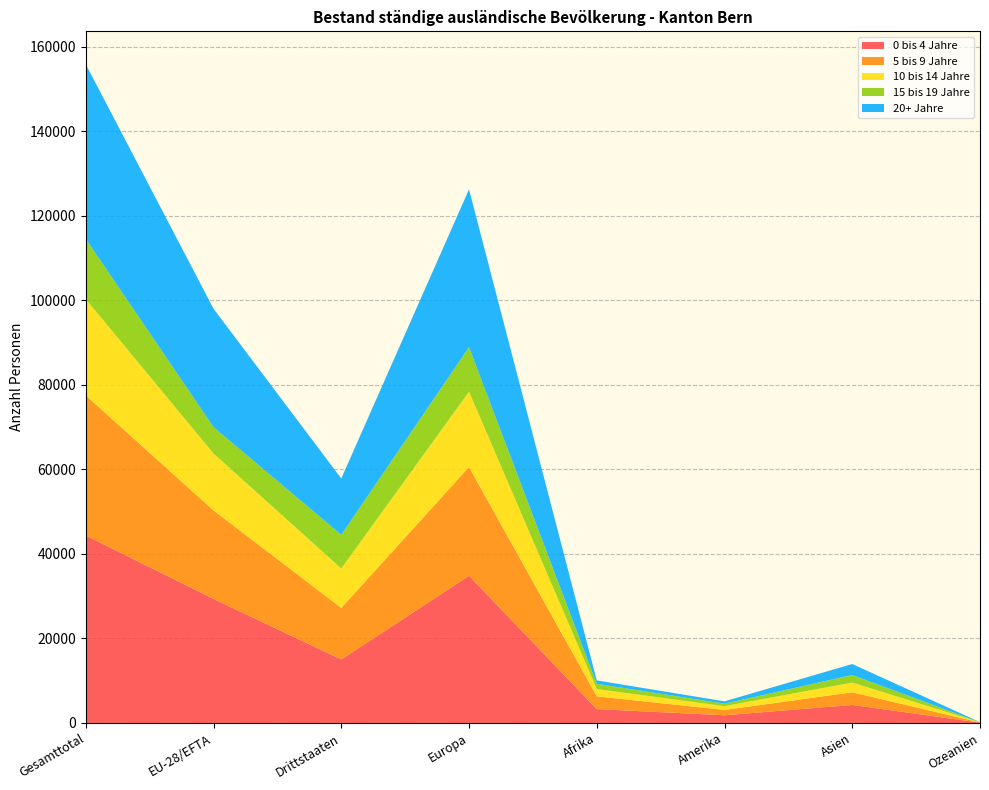

Reading left to right, extract all data points from this chart.

0 bis 4 Jahre: Gesamttotal=44364	EU-28/EFTA=29350	Drittstaaten=15014	Europa=34819	Afrika=3283	Amerika=1823	Asien=4261	Ozeanien=81
5 bis 9 Jahre: Gesamttotal=33131	EU-28/EFTA=20933	Drittstaaten=12198	Europa=25716	Afrika=3014	Amerika=1258	Asien=2997	Ozeanien=38
10 bis 14 Jahre: Gesamttotal=22793	EU-28/EFTA=13460	Drittstaaten=9333	Europa=17828	Afrika=1724	Amerika=894	Asien=2295	Ozeanien=25
15 bis 19 Jahre: Gesamttotal=14225	EU-28/EFTA=6254	Drittstaaten=7971	Europa=10551	Afrika=1243	Amerika=584	Asien=1800	Ozeanien=21
20+ Jahre: Gesamttotal=41318	EU-28/EFTA=28004	Drittstaaten=13314	Europa=37331	Afrika=803	Amerika=553	Asien=2593	Ozeanien=26